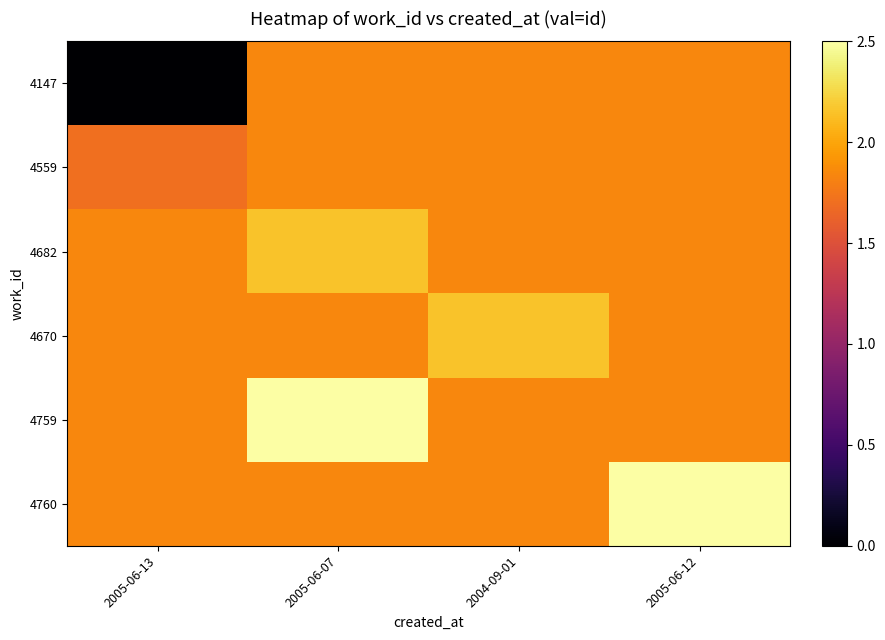

At which category is the sum across all series the highest?

2005-06-07